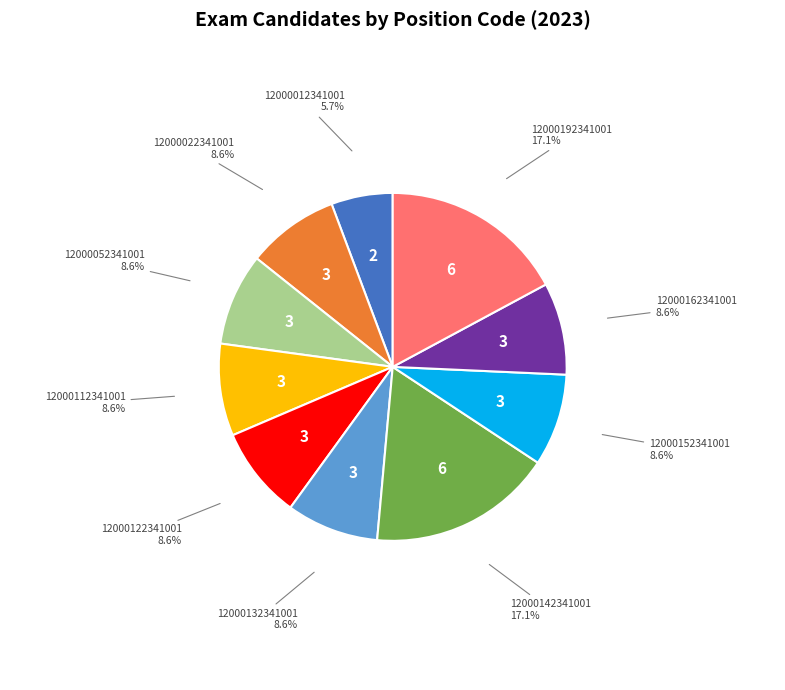

How many slices are in this pie chart?

10